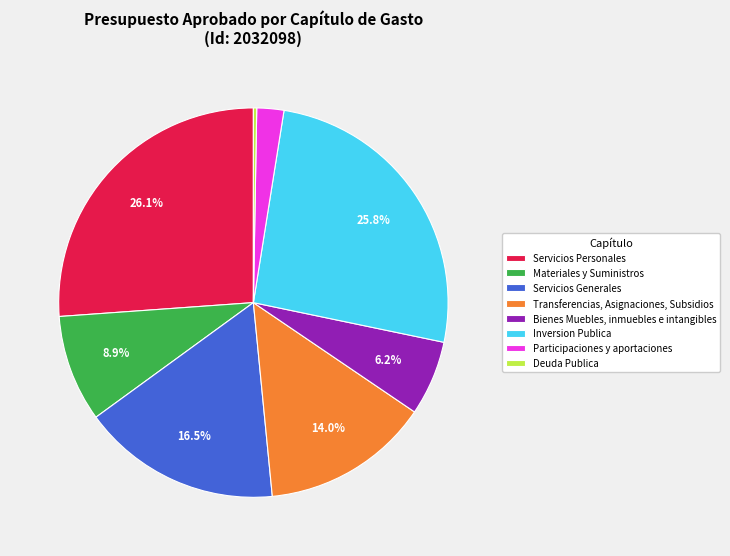

Which has a higher value, Bienes Muebles, inmuebles e intangibles or Materiales y Suministros?

Materiales y Suministros